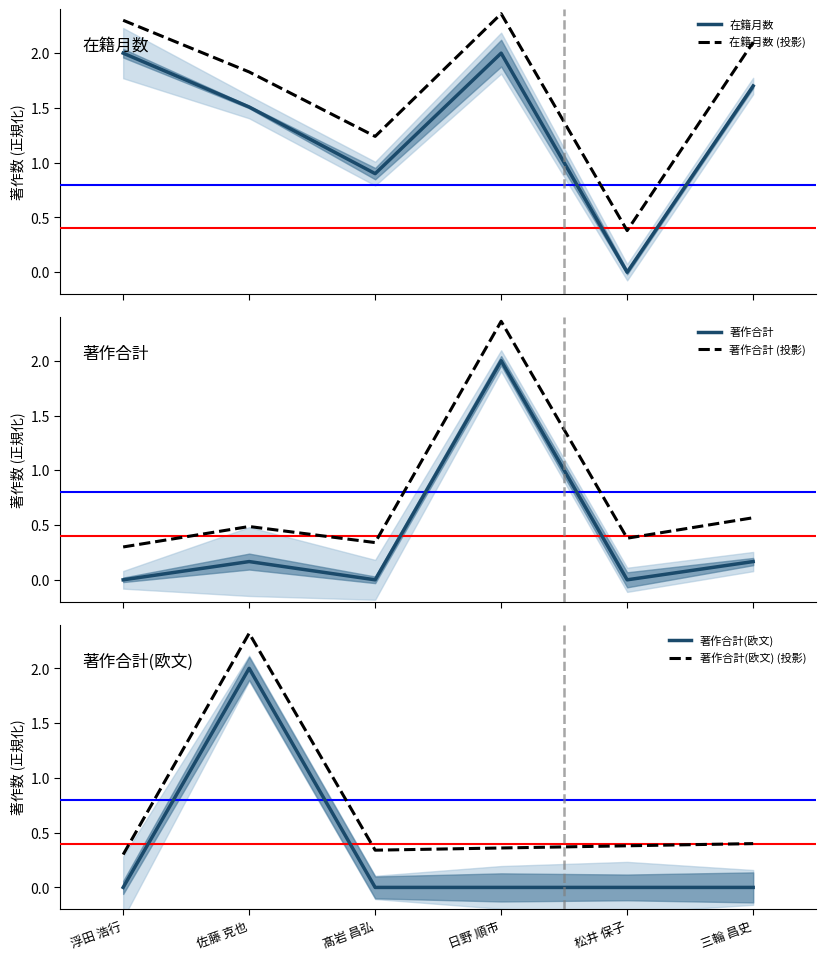

Is it true that 在籍月数 equals 1.7 at 三輪 昌史?

True